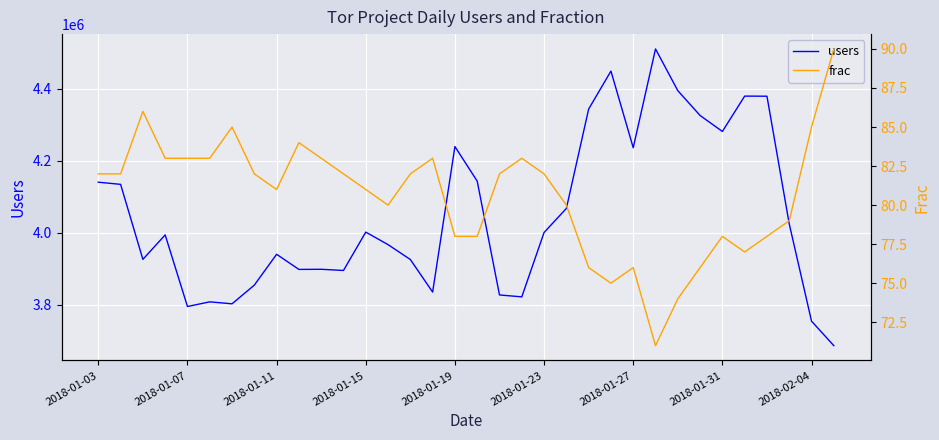

What is the lowest value of the frac series?

71